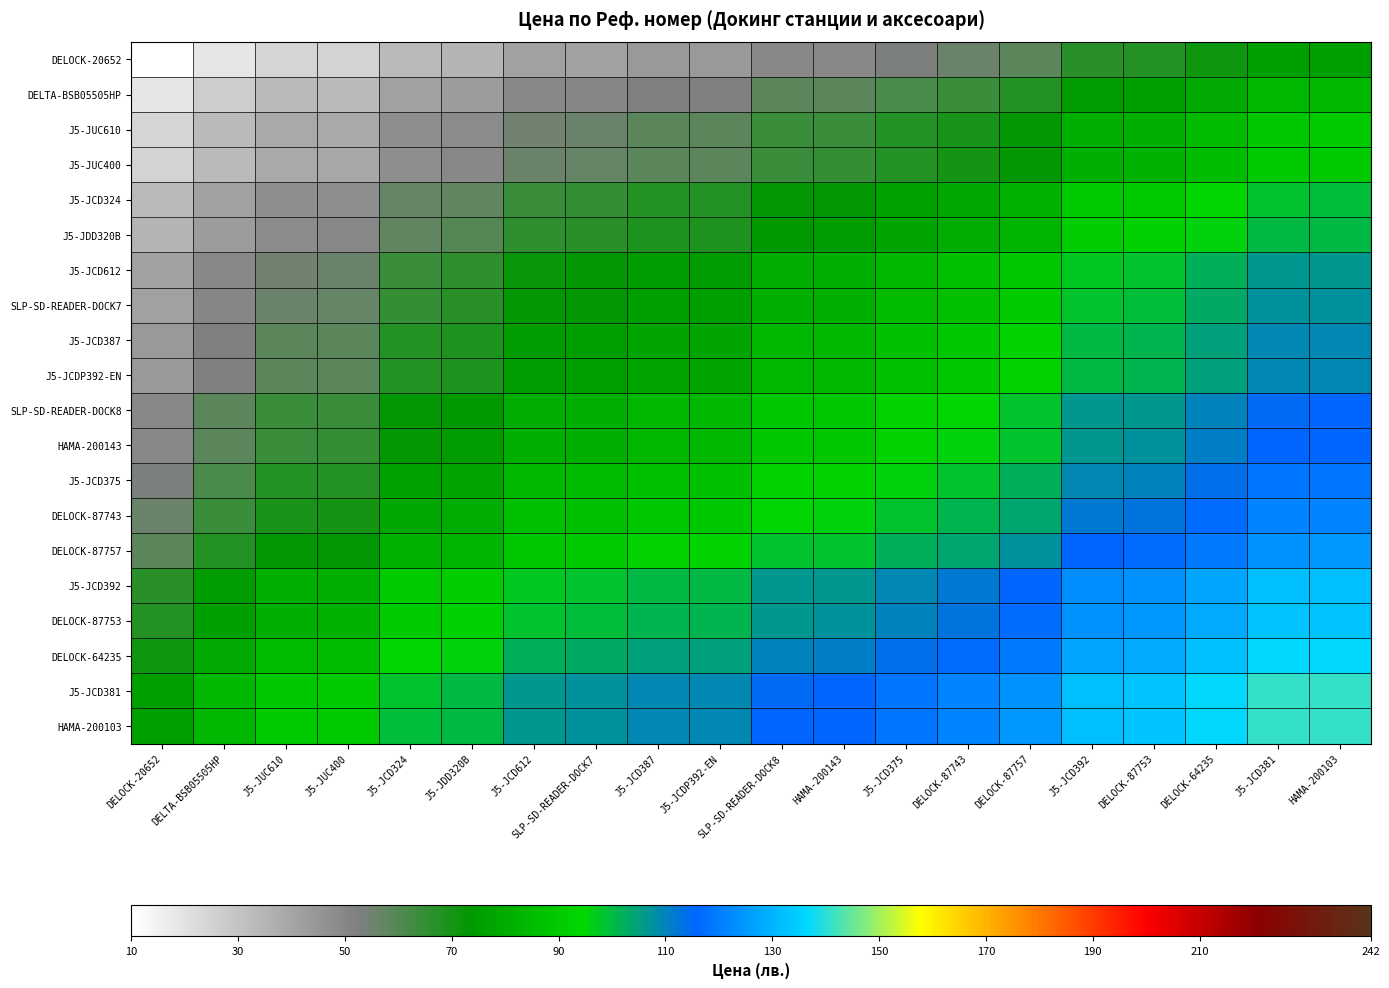

Rank the series at J5-JUC610 from highest to lowest value.

HAMA-200103, J5-JCD381, DELOCK-64235, DELOCK-87753, J5-JCD392, DELOCK-87757, DELOCK-87743, J5-JCD375, HAMA-200143, SLP-SD-READER-DOCK8, J5-JCD387, J5-JCDP392-EN, SLP-SD-READER-DOCK7, J5-JCD612, J5-JDD320B, J5-JCD324, J5-JUC400, J5-JUC610, DELTA-BSB05505HP, DELOCK-20652